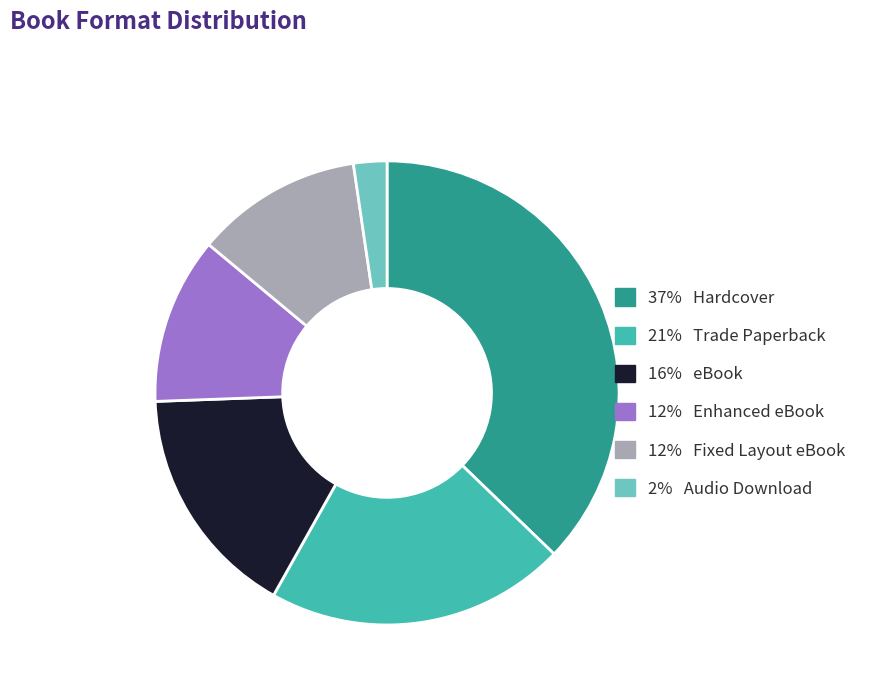

Which slice is the largest?

37% Hardcover